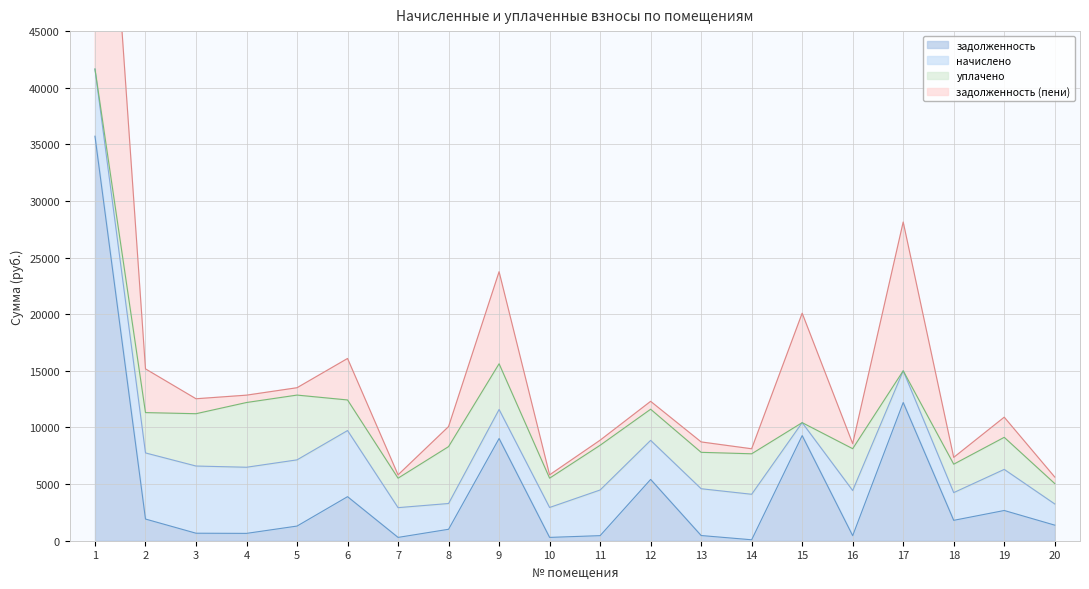

True or false: задолженность (пени) has more than 2 interior local peaks.

True